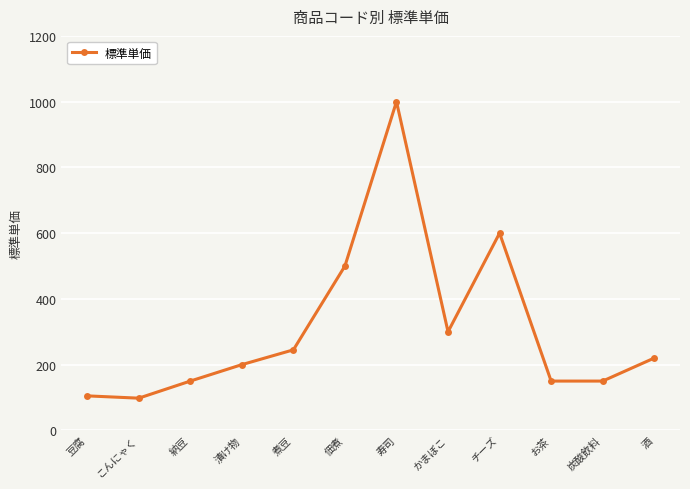

What is the sum of all values?

3718